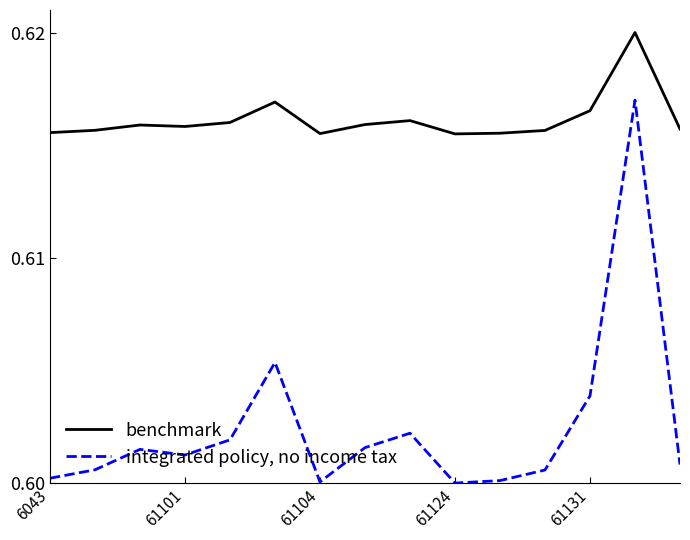

True or false: integrated policy, no income tax and benchmark intersect in this chart.

False